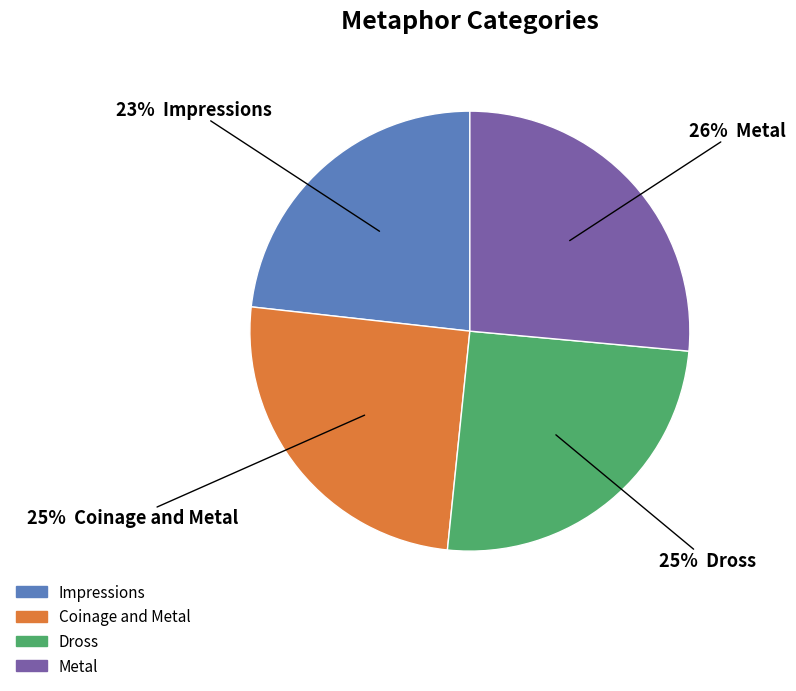

How many slices are in this pie chart?

4